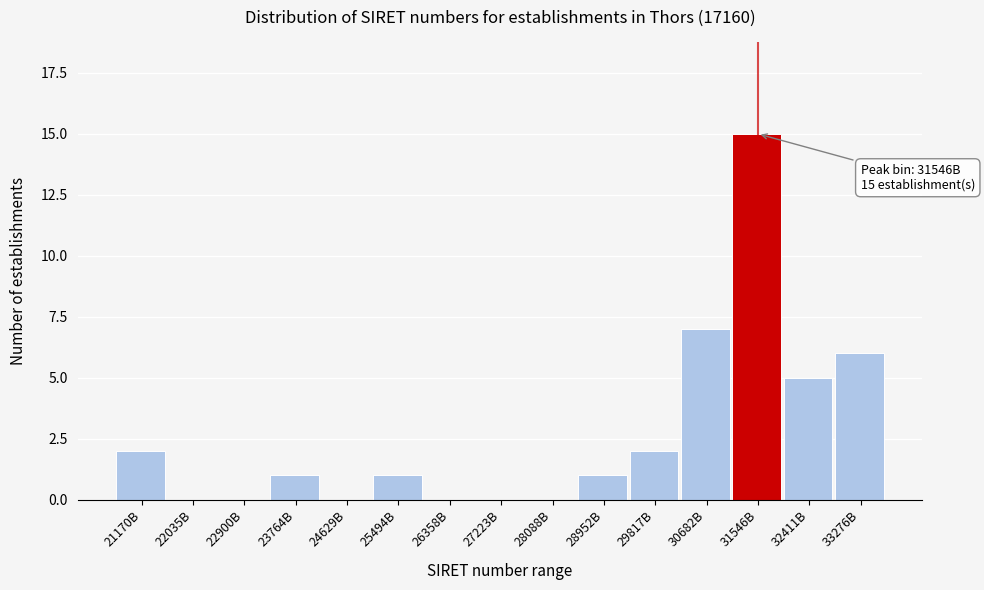

Reading left to right, extract all data points from this chart.

21170B=2	22035B=0	22900B=0	23764B=1	24629B=0	25494B=1	26358B=0	27223B=0	28088B=0	28952B=1	29817B=2	30682B=7	31546B=15	32411B=5	33276B=6